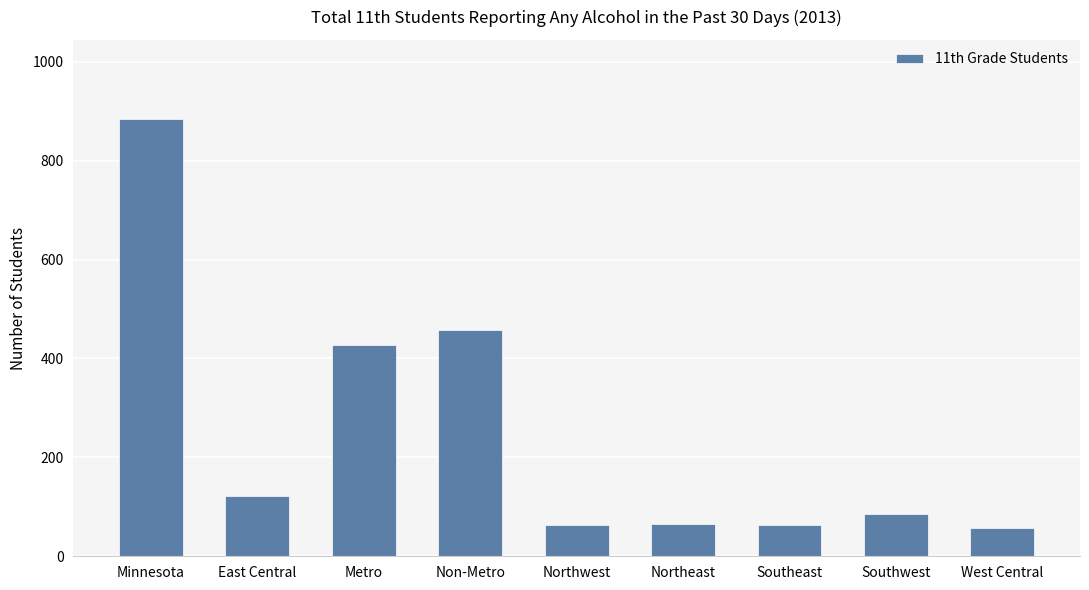

The chart shows a value of 139 at Southwest. True or false?

False